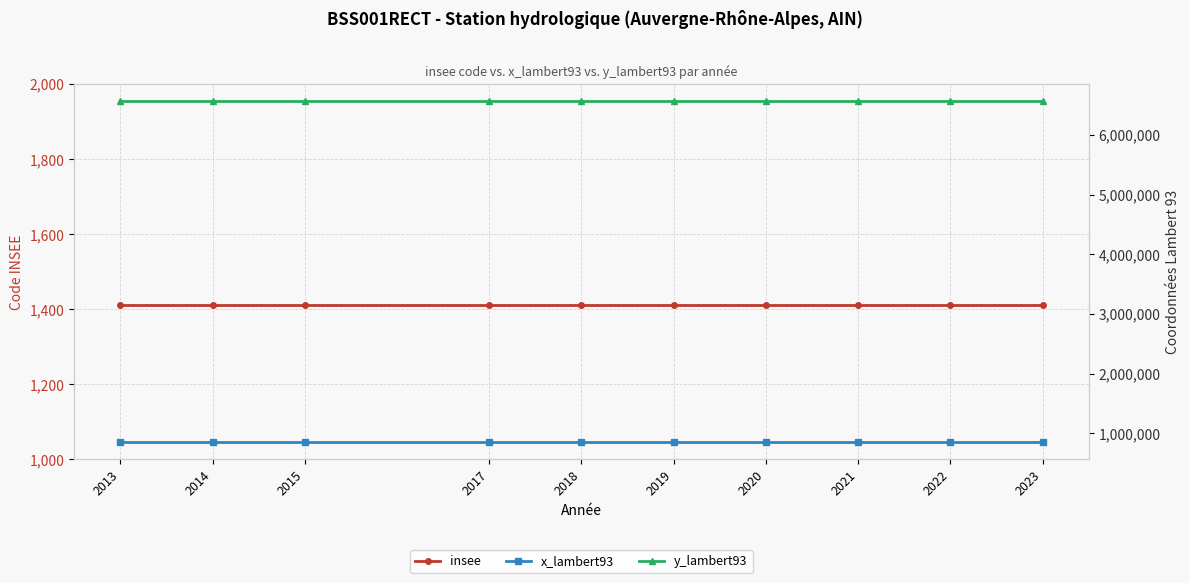

True or false: y_lambert93 and insee intersect in this chart.

False